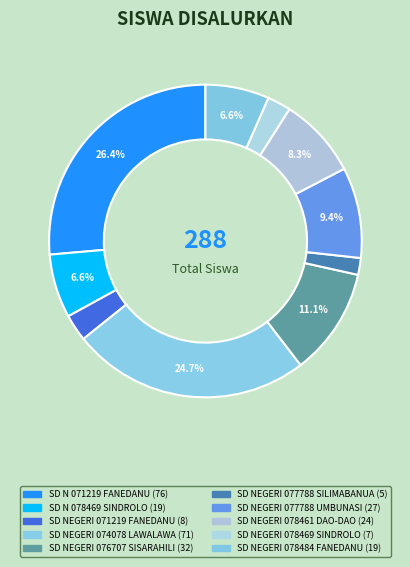

Does any single category account for the majority?

No